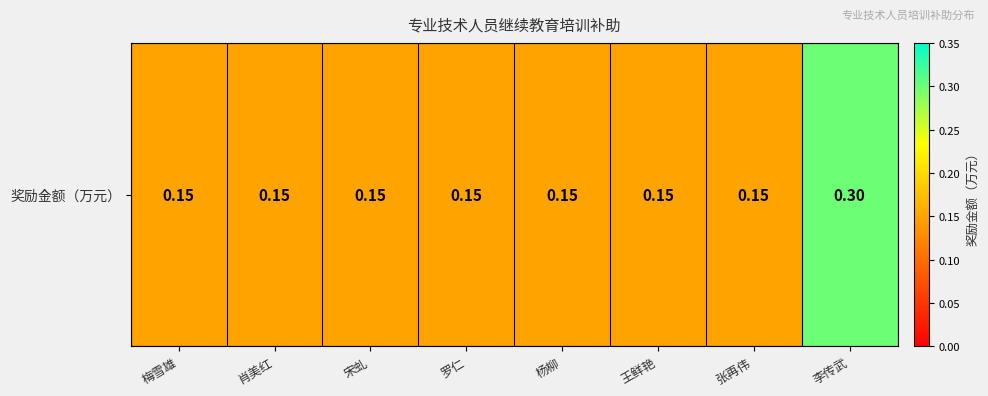

Where is the data nearest to the value 0?

梅雪雄